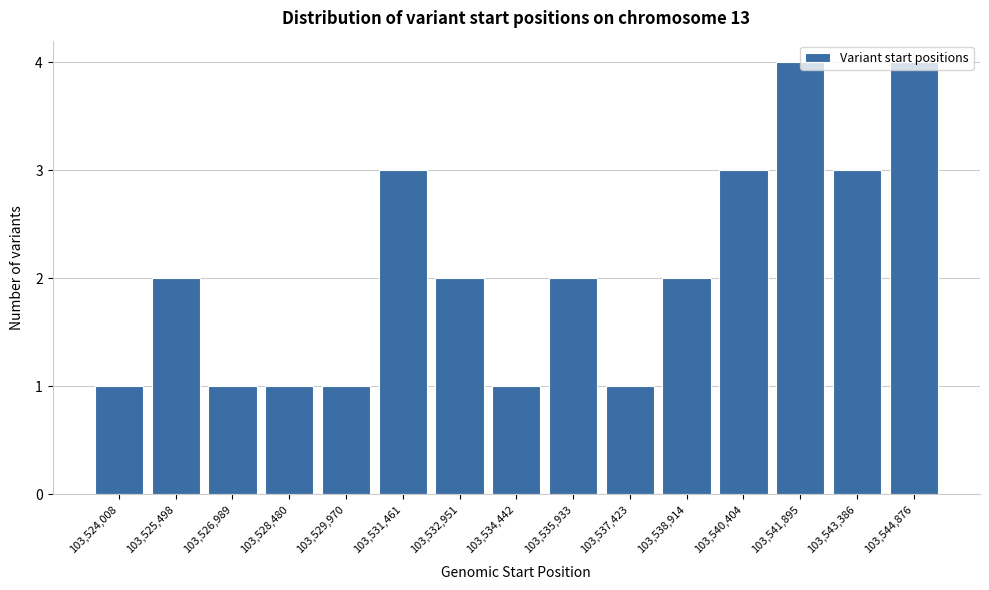

What is the value of the 10th bar from the left?

1